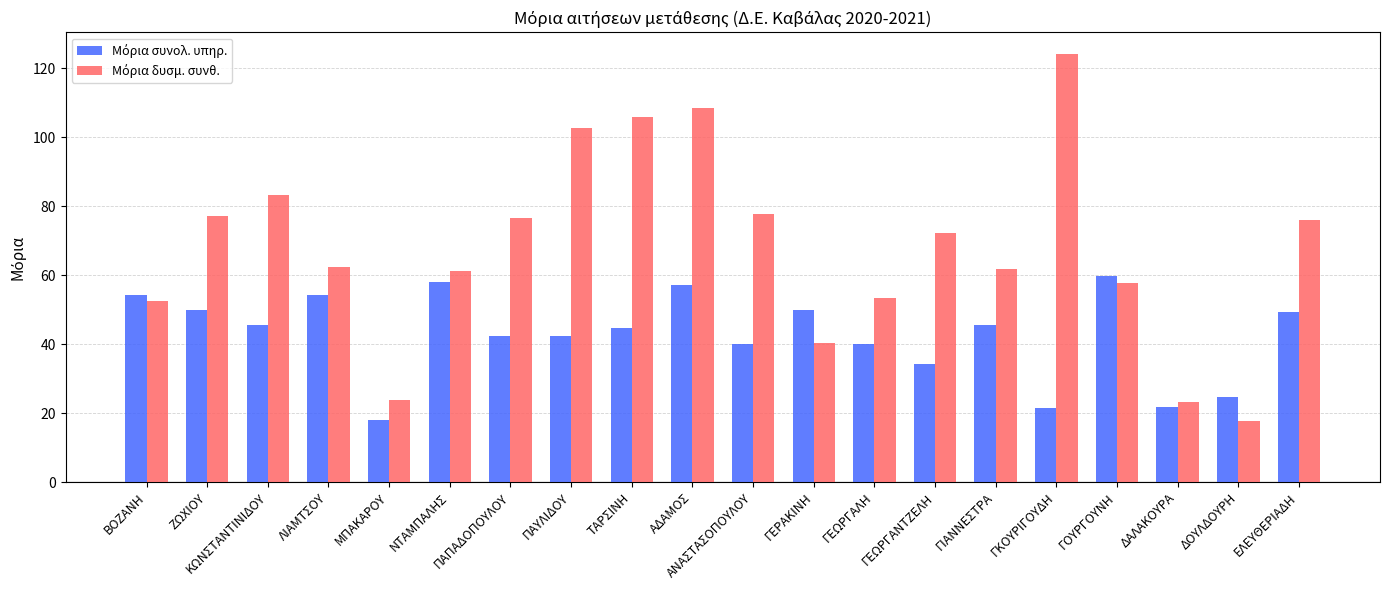

What is the total value across all series at ΔΑΛΑΚΟΥΡΑ?

45.0